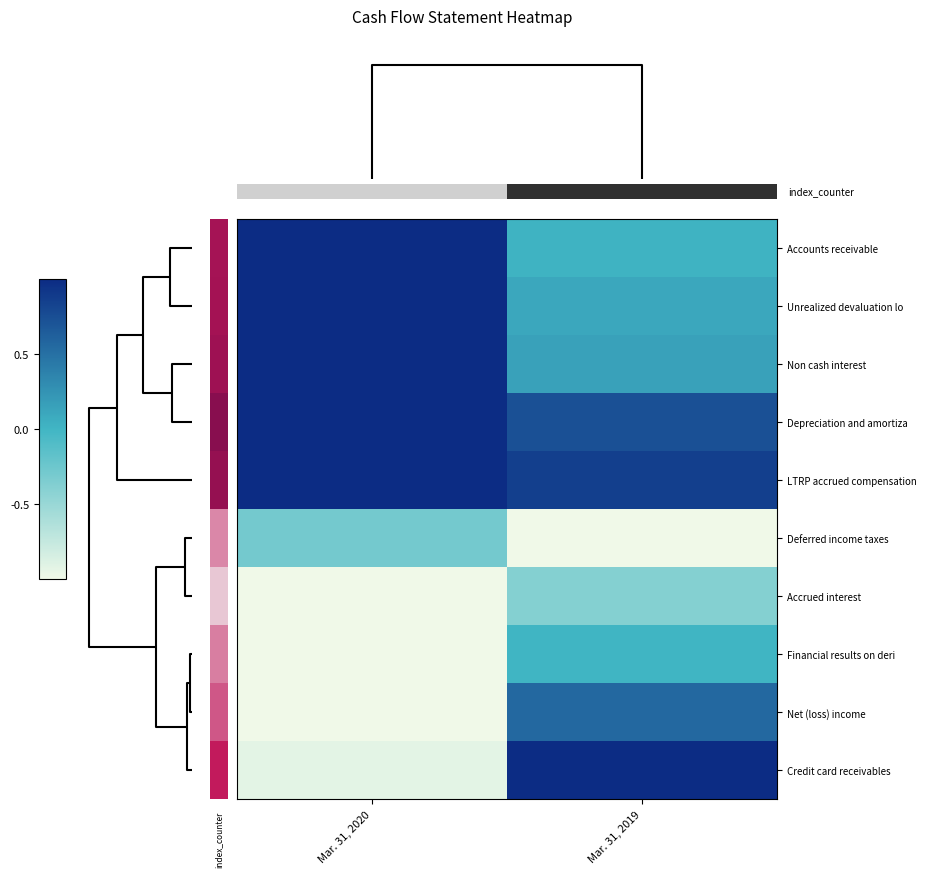

How many categories are shown in the chart?

2